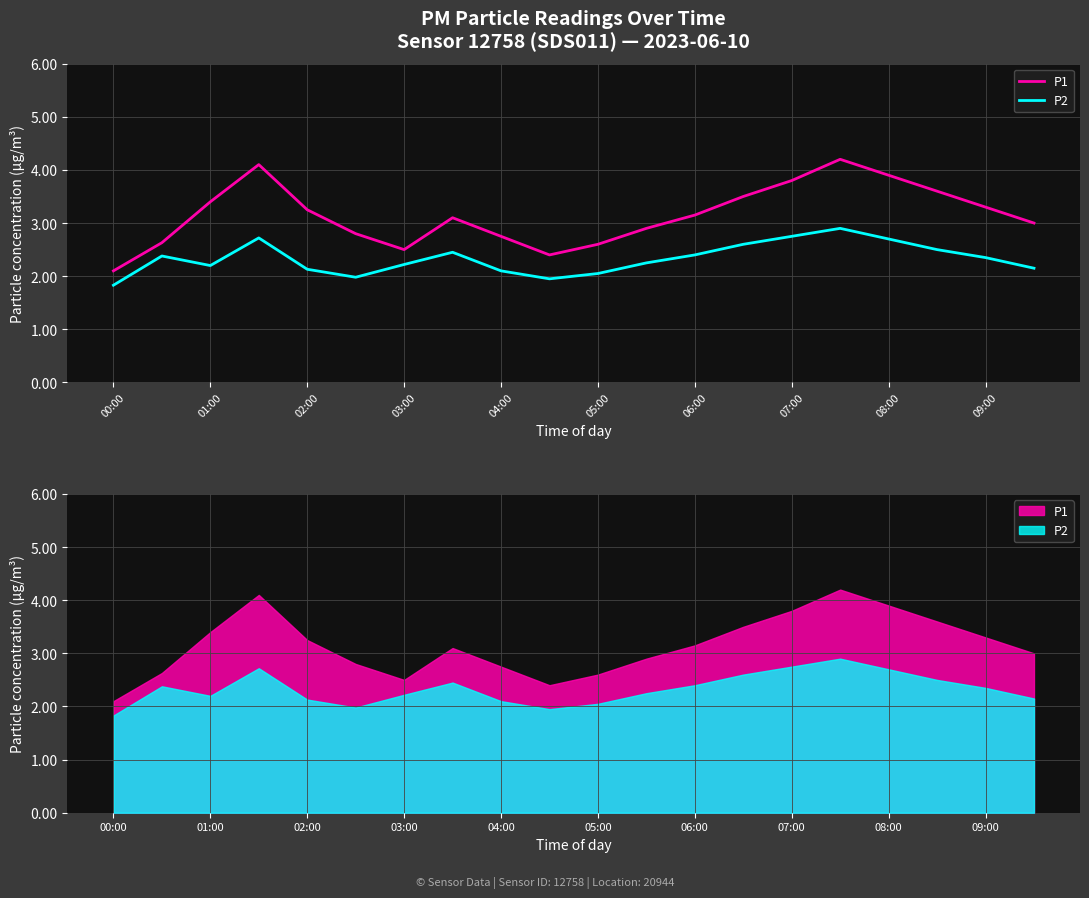

How many data points in P1 are above 3?

11